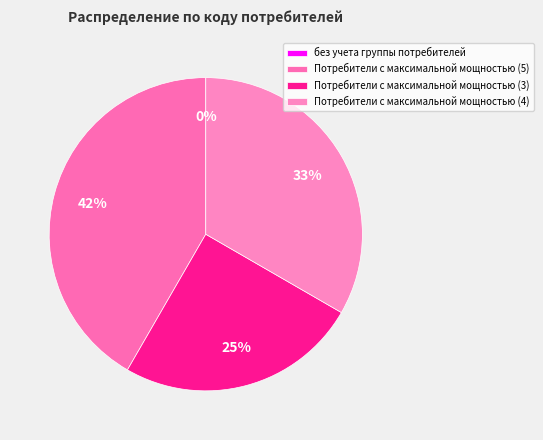

To the nearest percent, what is the average slice percentage?

25%